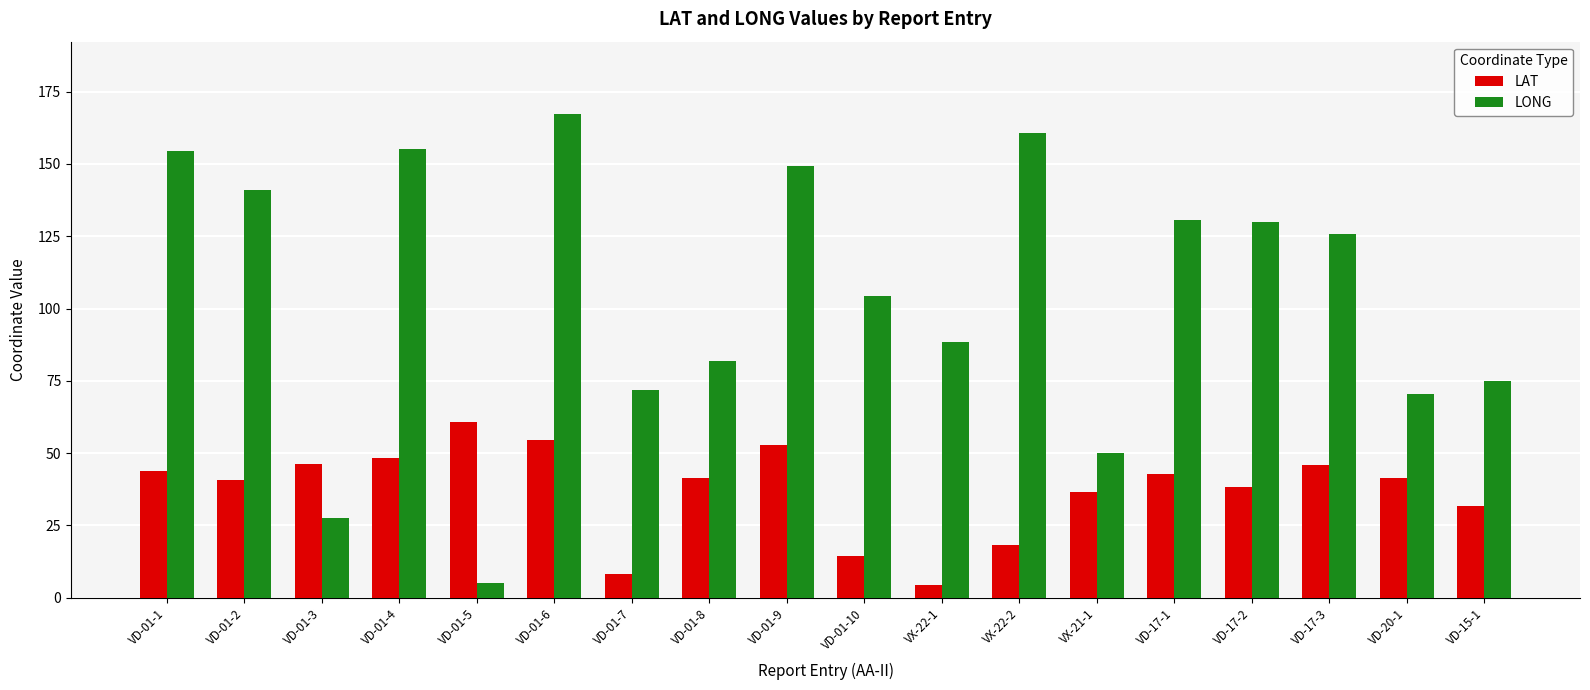

Are the bars grouped side by side (vs. stacked)?

Yes